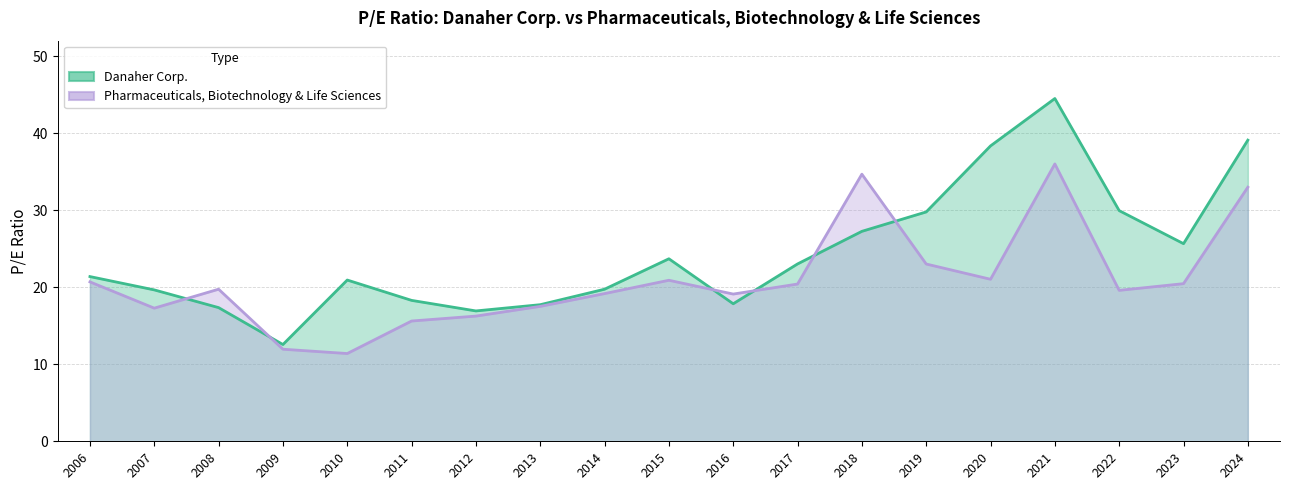

Reading left to right, what are all the values shown in this chart?

Danaher Corp.: 21.4	19.6	17.4	12.6	20.9	18.3	16.9	17.7	19.7	23.7	17.9	23.0	27.2	29.8	38.3	44.5	29.9	25.6	39.1
Pharmaceuticals, Biotechnology & Life Sciences: 20.7	17.3	19.7	11.9	11.4	15.6	16.2	17.5	19.2	20.9	19.1	20.4	34.7	23.0	21.0	36.0	19.6	20.5	33.0